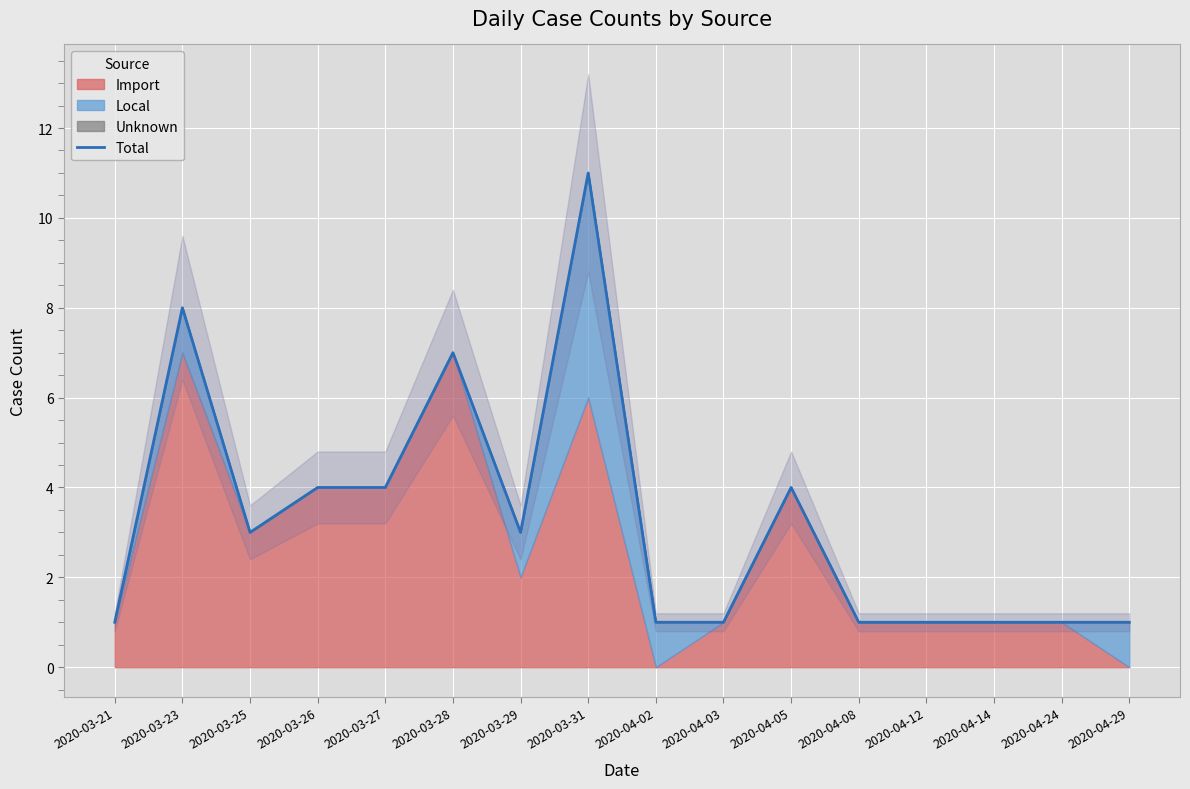

What is the sum of the values at 2020-03-29 and 2020-04-05?

7